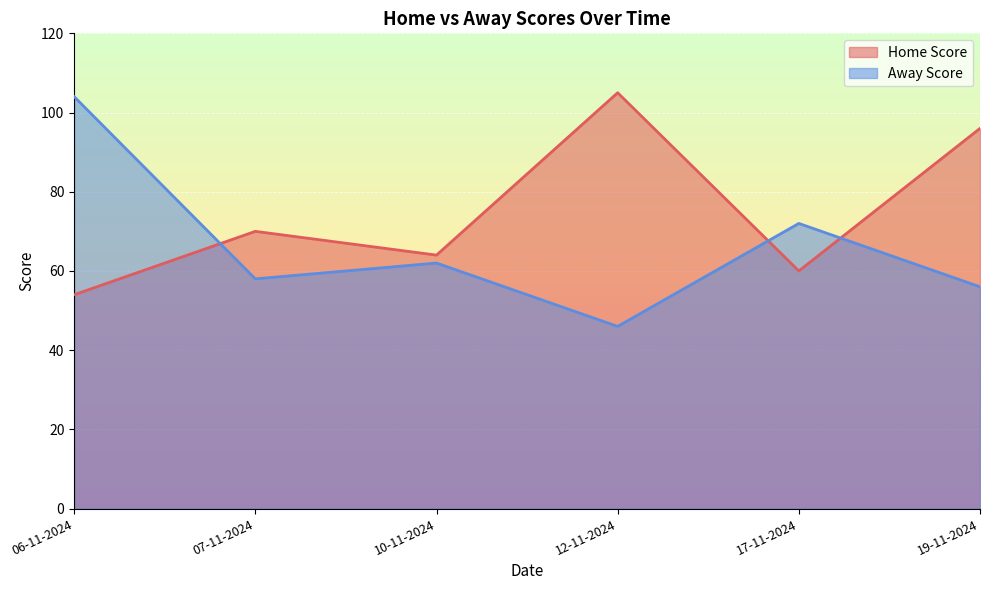

Reading right to left, what are all the values shown in this chart?

Home Score: 19-11-2024=96	17-11-2024=60	12-11-2024=105	10-11-2024=64	07-11-2024=70	06-11-2024=54
Away Score: 19-11-2024=56	17-11-2024=72	12-11-2024=46	10-11-2024=62	07-11-2024=58	06-11-2024=104